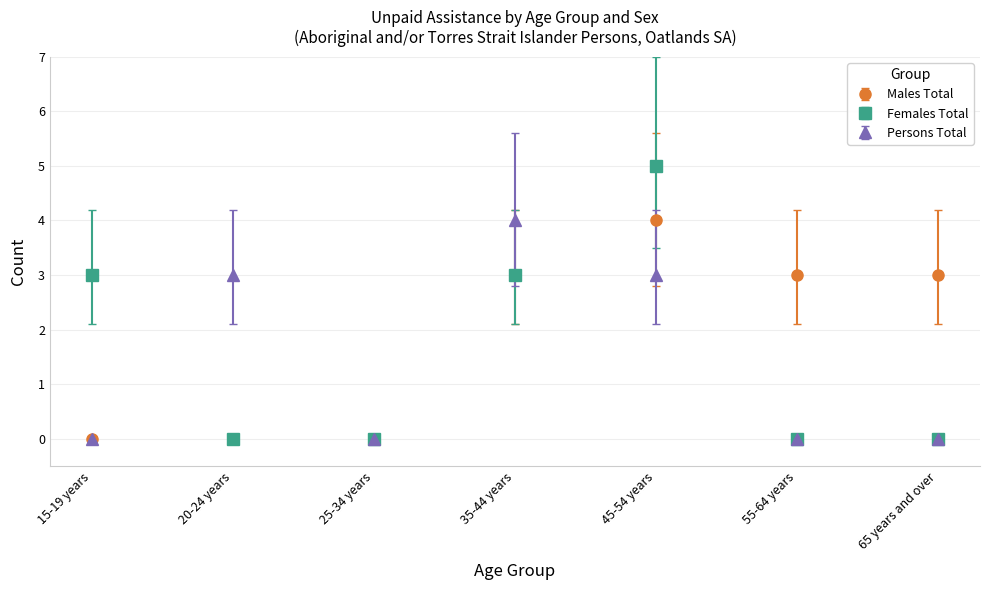

Which series changed the most between 45-54 years and 65 years and over?

Females Total